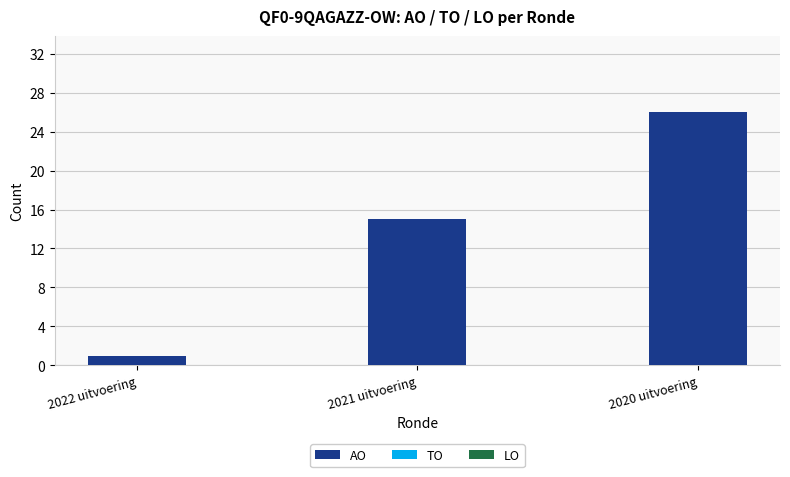

At which label is the value closest to 13?

2021 uitvoering